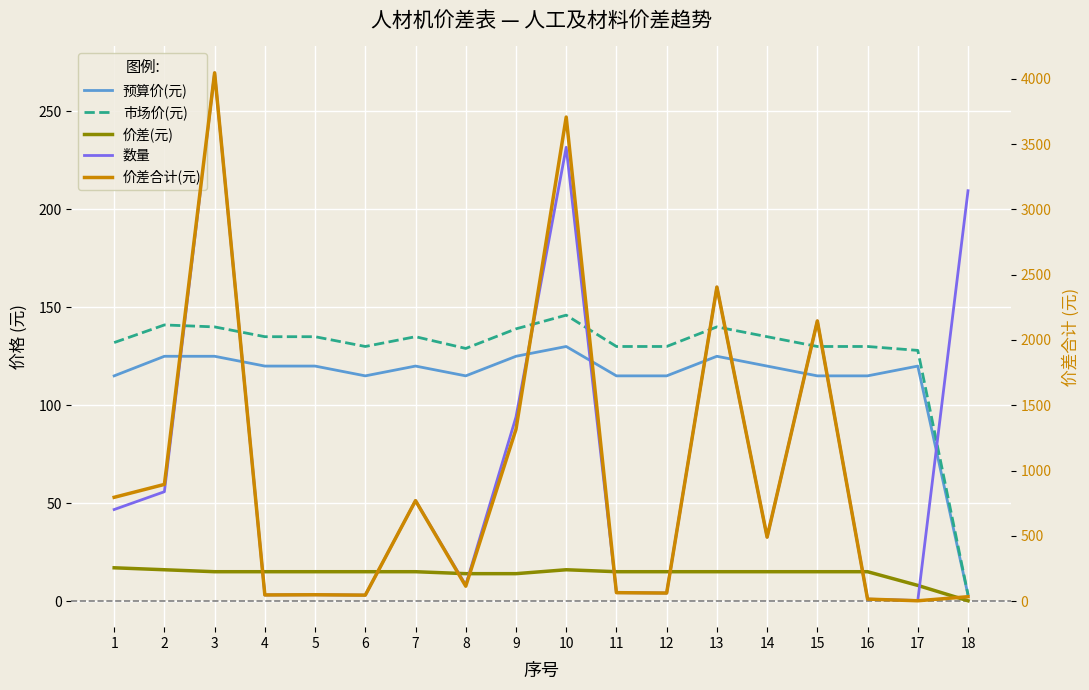

What is the difference between the highest and lowest values at 10?

3691.3